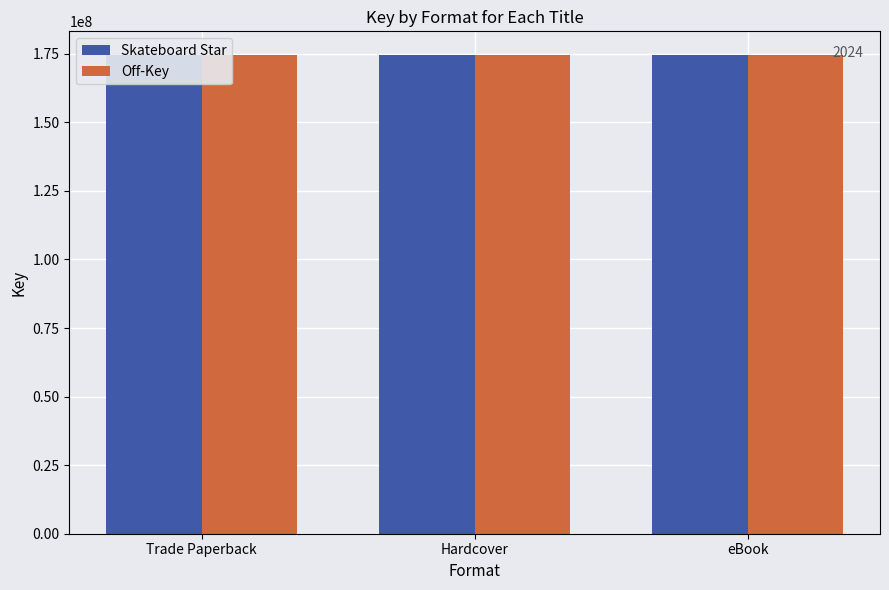

What is the average value of the Skateboard Star series?

174449251